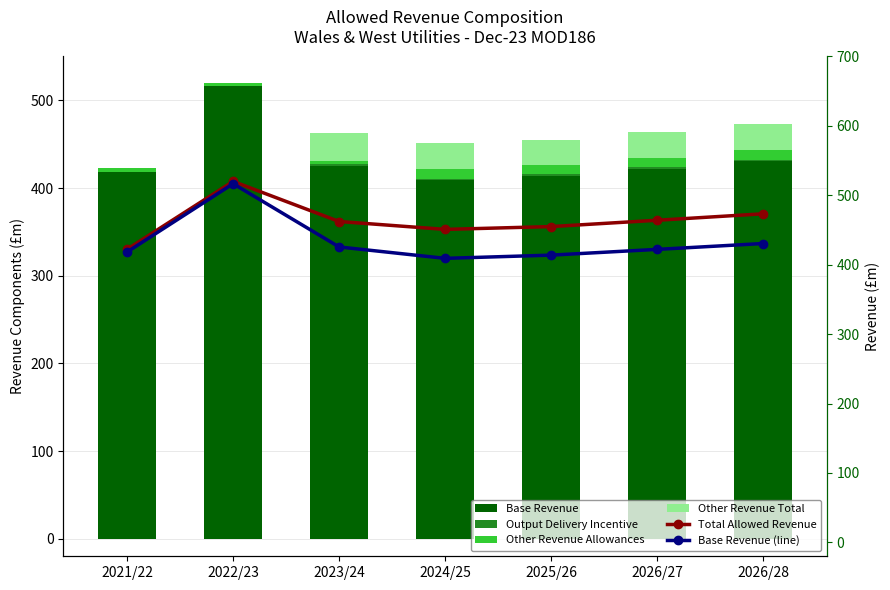

At how many categories does at least one series exceed 18?

7